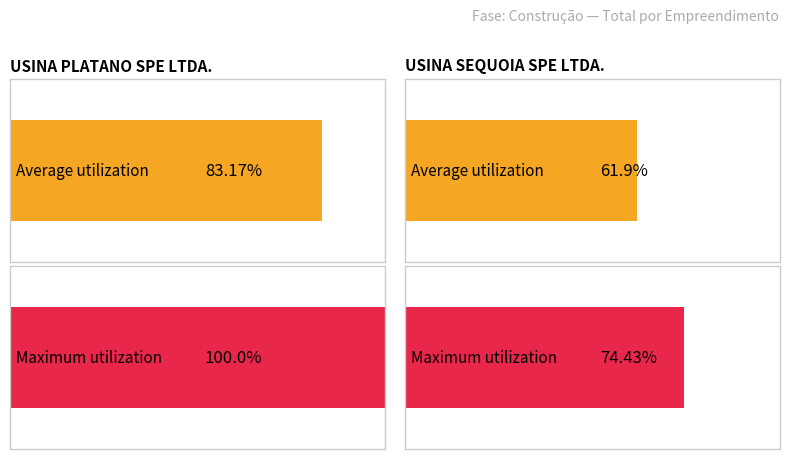

What is the average value of the Average utilization series?

72.5